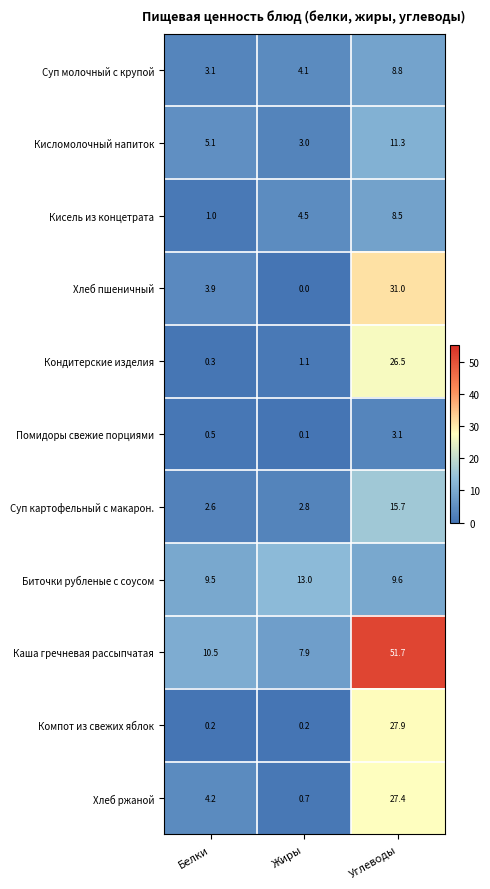

Which series has the widest spread of values?

Каша гречневая рассыпчатая